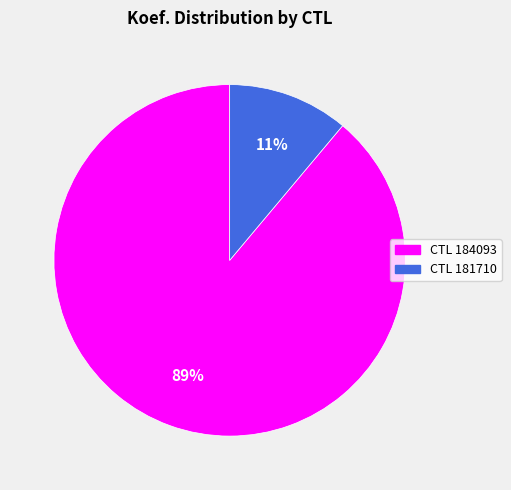

Does any single category account for the majority?

Yes